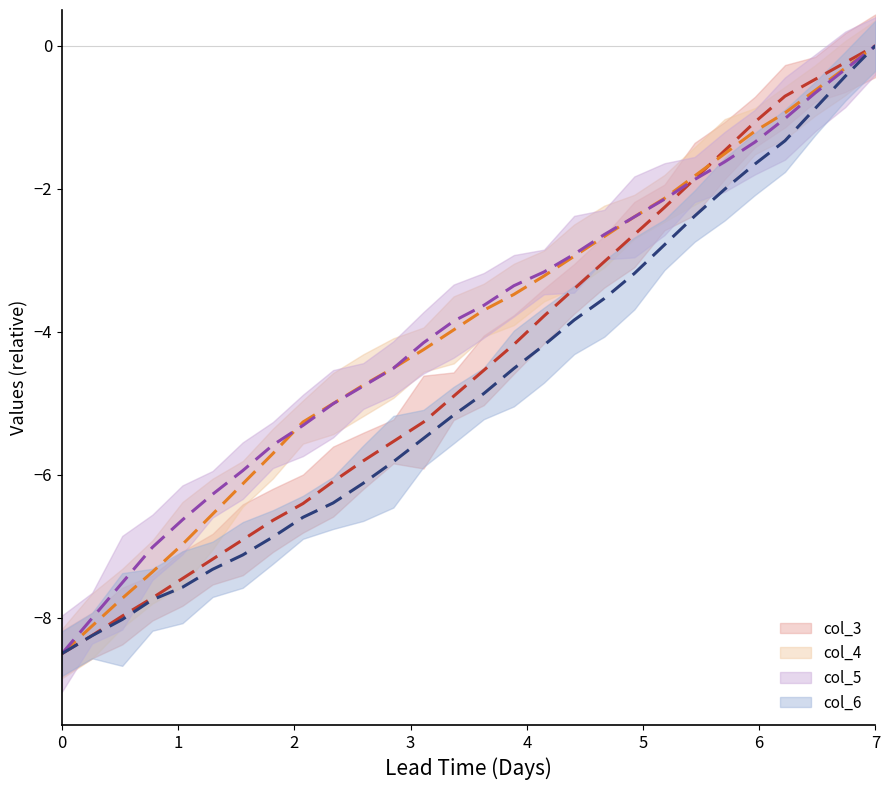

True or false: col_4 and col_6 intersect in this chart.

False